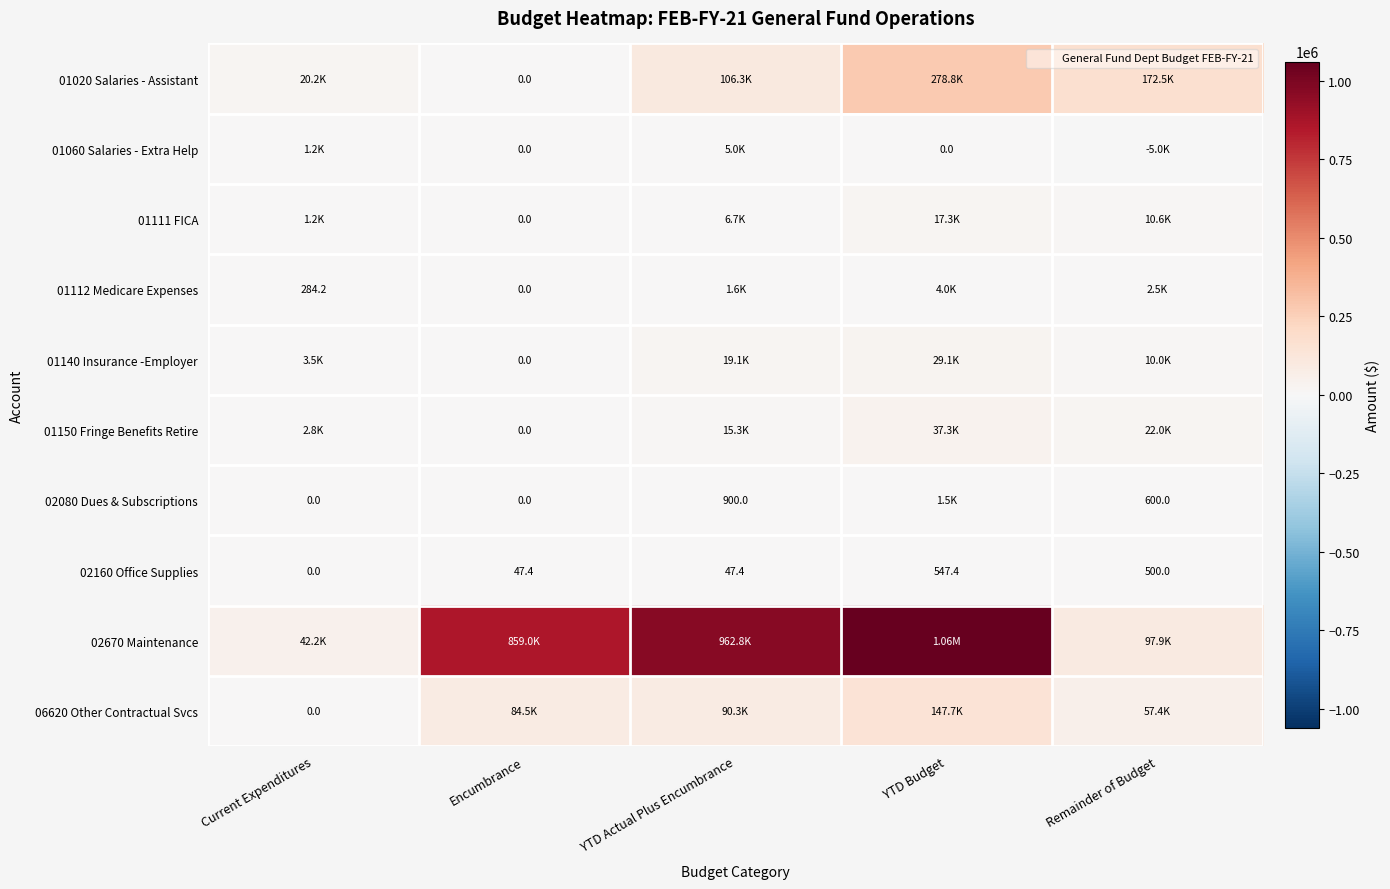

What is the smallest value displayed?

-5040.5